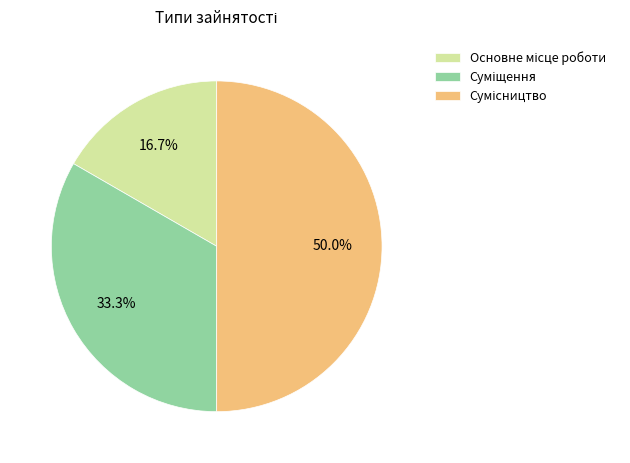

What is the largest slice in the pie chart?

Сумісництво